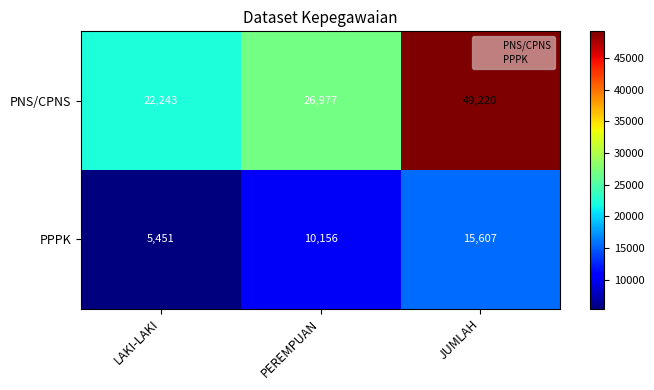

How many data points does each series have?

3